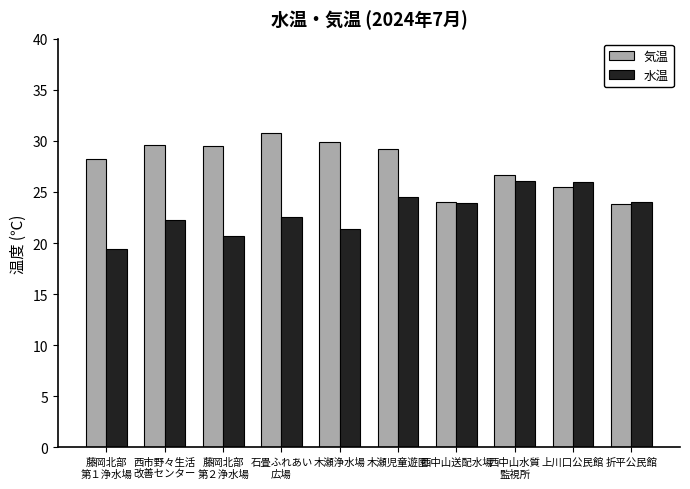

Rank the series by their maximum value, from lowest to highest.

水温, 気温